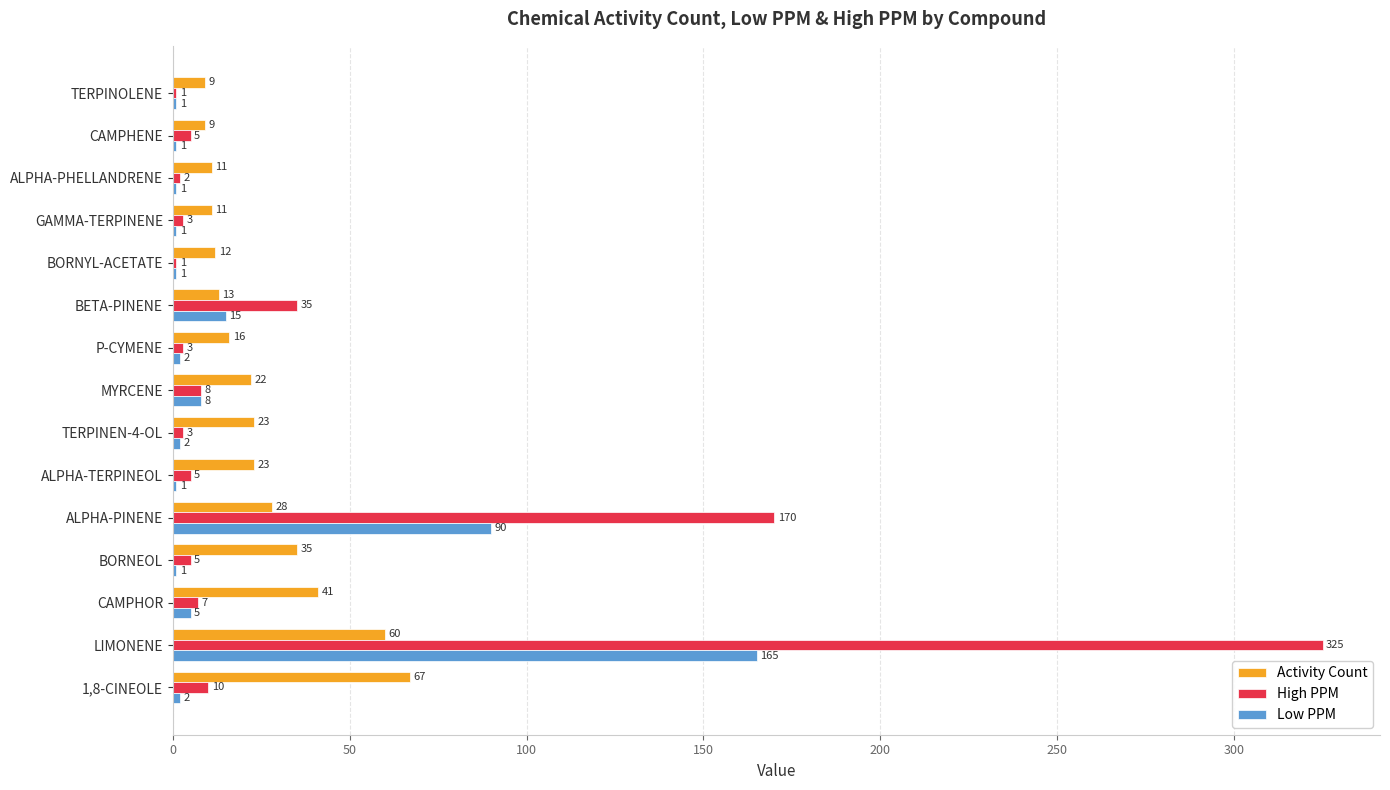

Between ALPHA-TERPINEOL and ALPHA-PHELLANDRENE, which series saw the biggest shift?

Activity Count